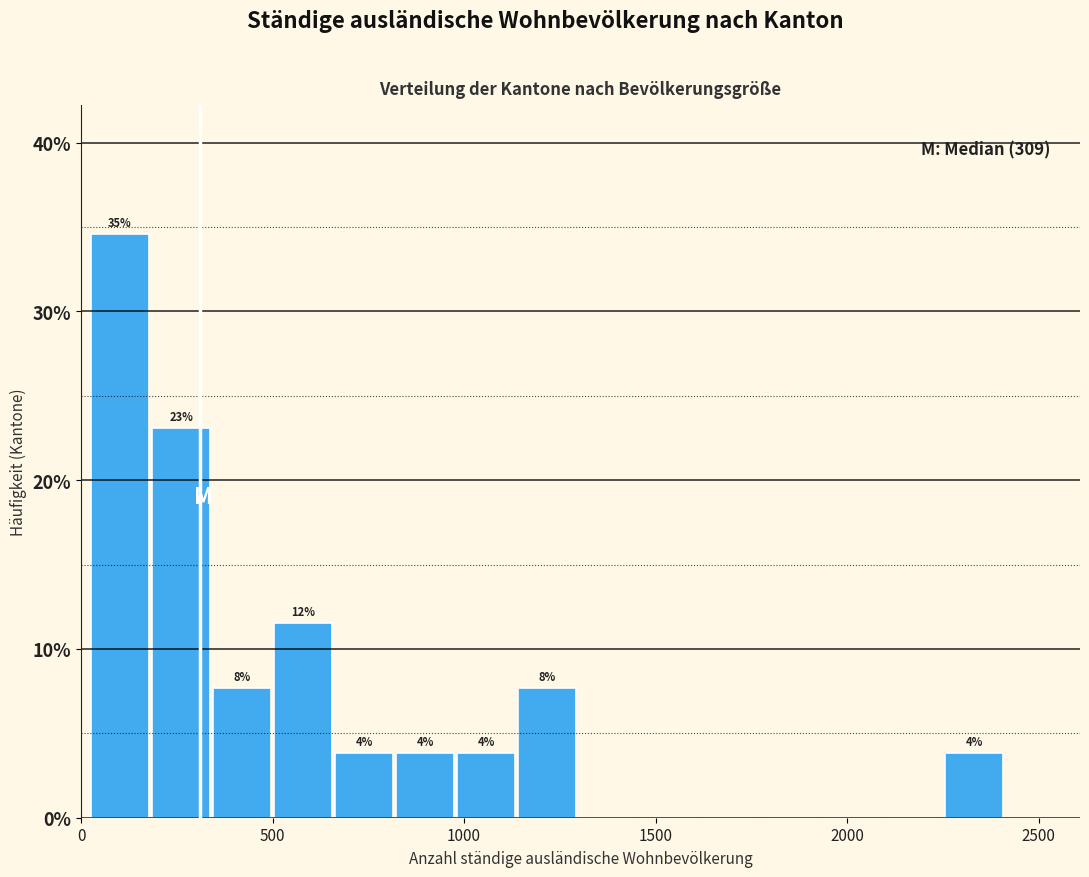

Read against the x-axis, roughly where is the centre of the tallest bar?

100